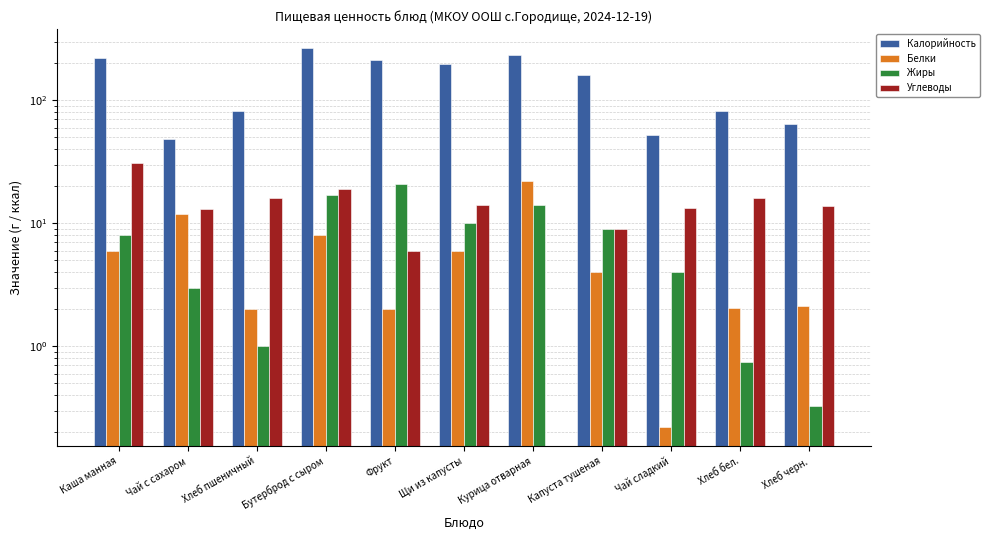

Reading left to right, extract all data points from this chart.

Калорийность: 222.0	49.0	82.0	267.0	215.0	199.0	232.5	159.6	52.6	81.9	64.8
Белки: 6.0	12.0	2.0	8.0	2.0	6.0	22.3	4.0	0.2	2.0	2.1
Жиры: 8.0	3.0	1.0	17.0	21.0	10.0	14.2	9.0	4.1	0.8	0.3
Углеводы: 31.0	13.0	16.0	19.0	6.0	14.0	0.0	9.0	13.3	16.1	13.9